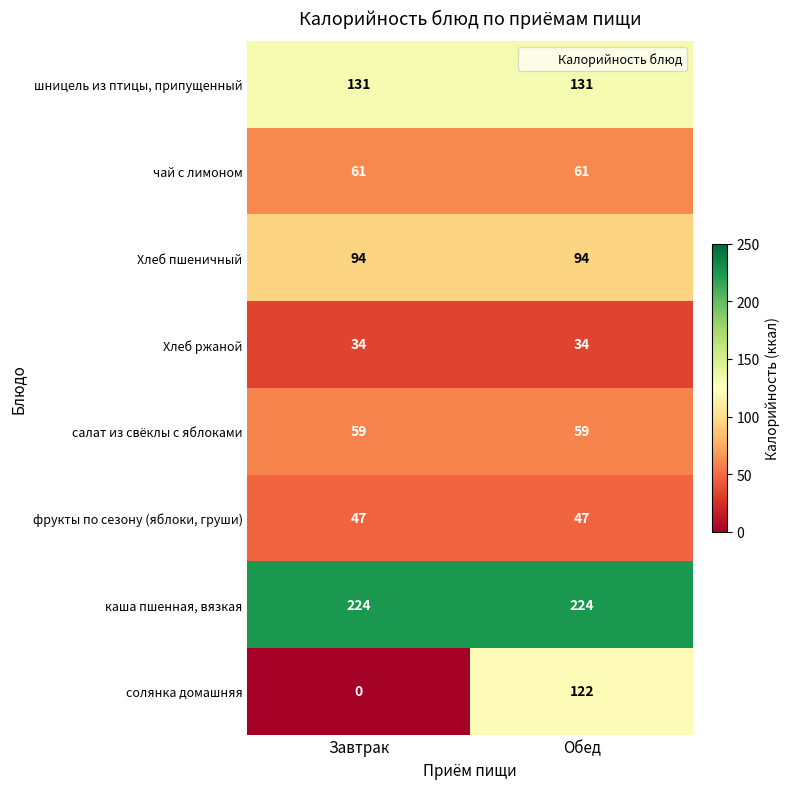

The каша пшенная, вязкая series shows 393 at Обед. True or false?

False